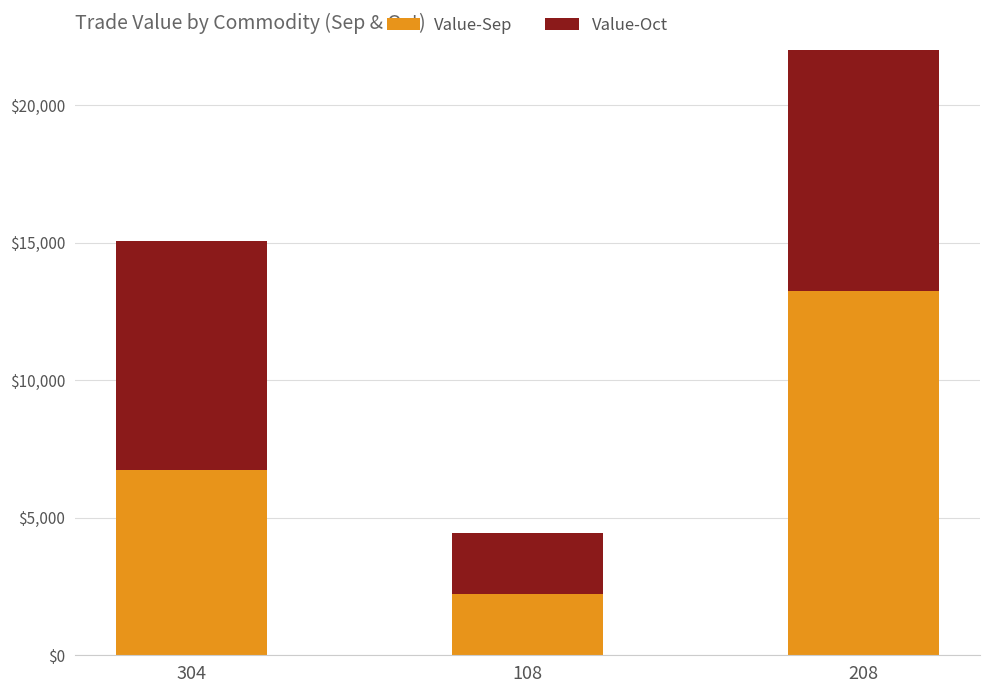

What is the label of the 2nd bar from the left?

108